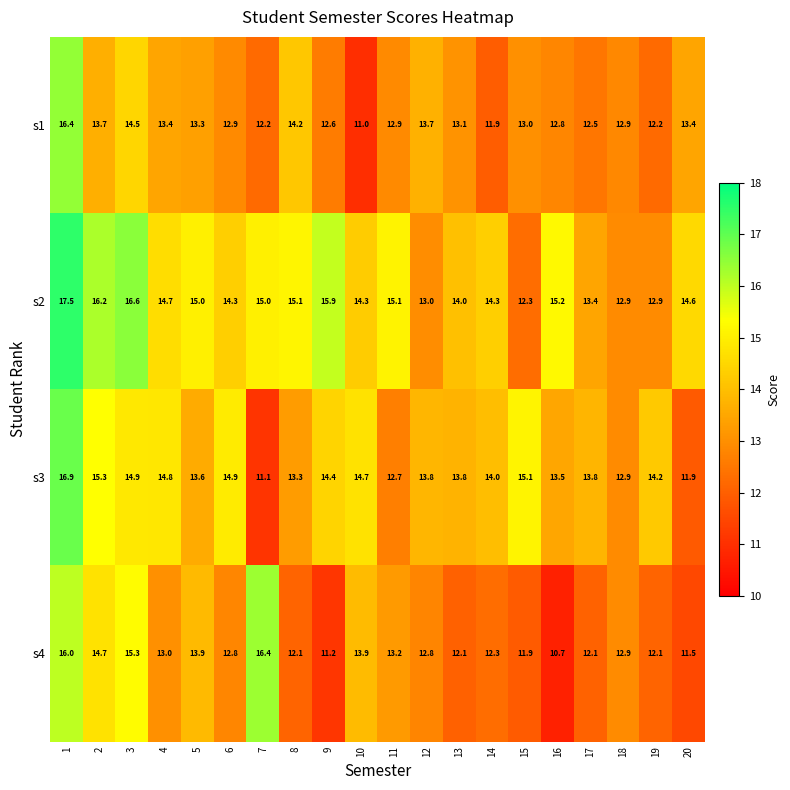

Which category has the lowest value across all series?

16